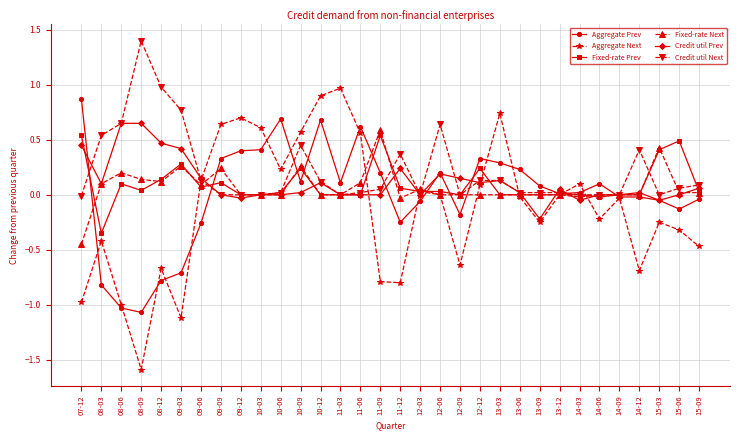

True or false: Fixed-rate Prev and Aggregate Prev cross at least once.

True